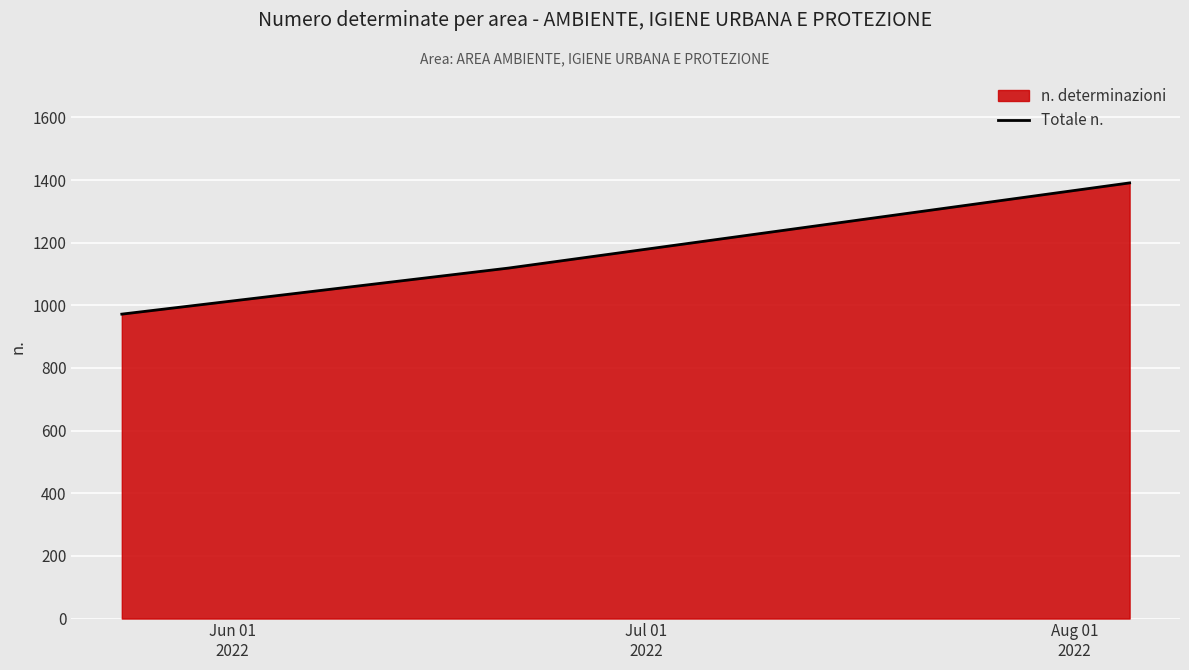

What is the minimum value shown in the chart?

972